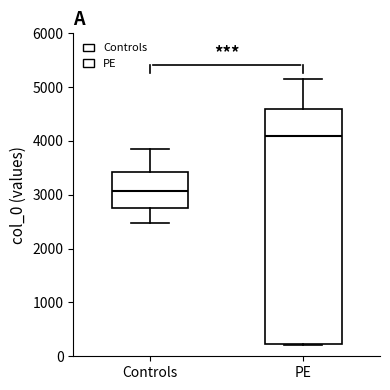

Which box's median line is the highest?

PE